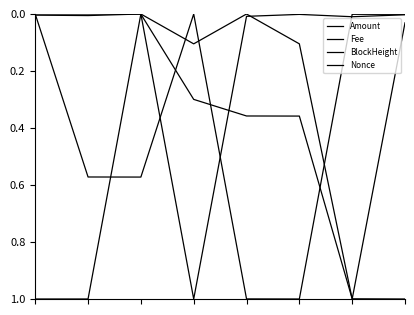

How many lines are shown in the chart?

4